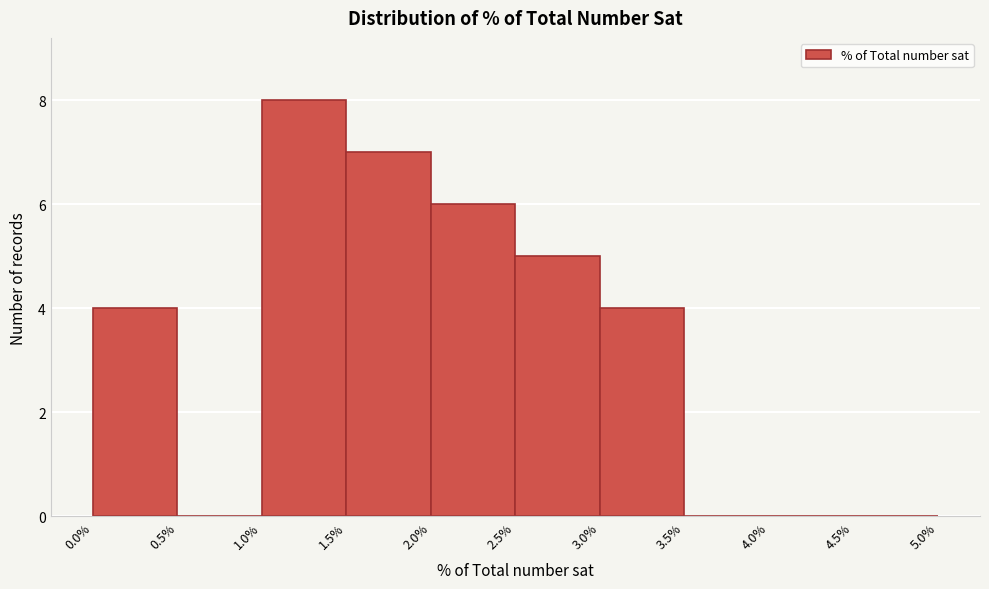

Reading left to right, transcribe this chart: for each bar, give the range it covers on the x-axis and its height. The values are not printed on the chart, so give them approximately, as read against the axis.

0.0% to 0.5%: 4
0.5% to 1.0%: 0
1.0% to 1.5%: 8
1.5% to 2.0%: 7
2.0% to 2.5%: 6
2.5% to 3.0%: 5
3.0% to 3.5%: 4
3.5% to 4.0%: 0
4.0% to 4.5%: 0
4.5% to 5.0%: 0